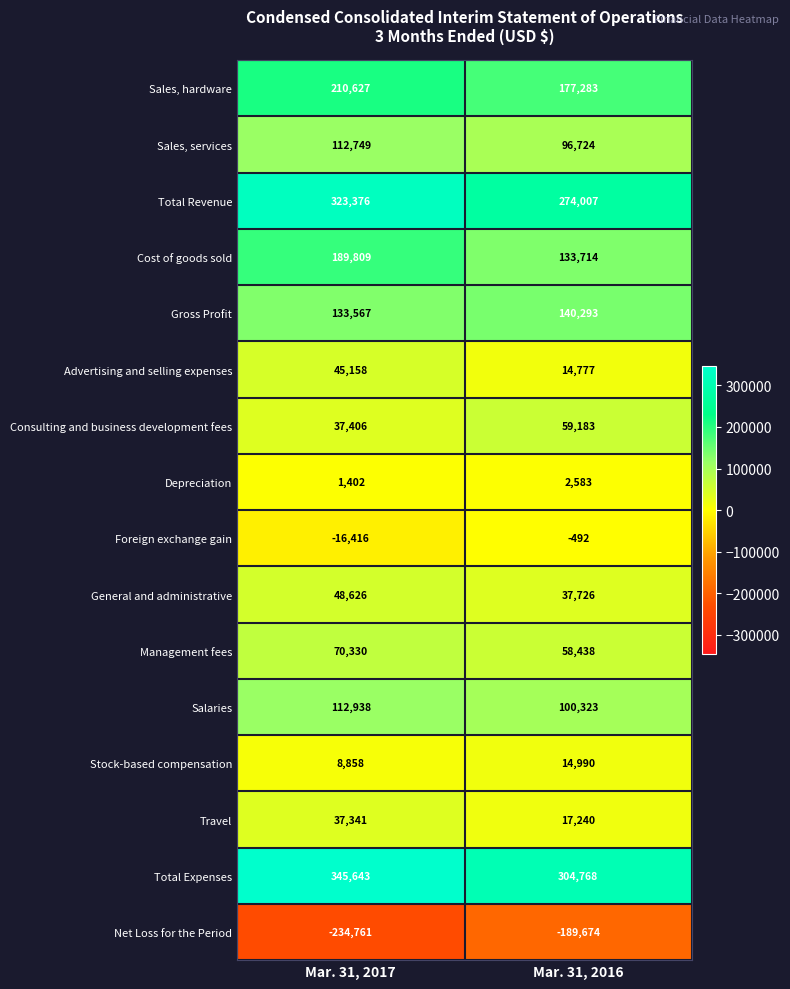

What is the spread (max minus min) of values at Mar. 31, 2017?

580404